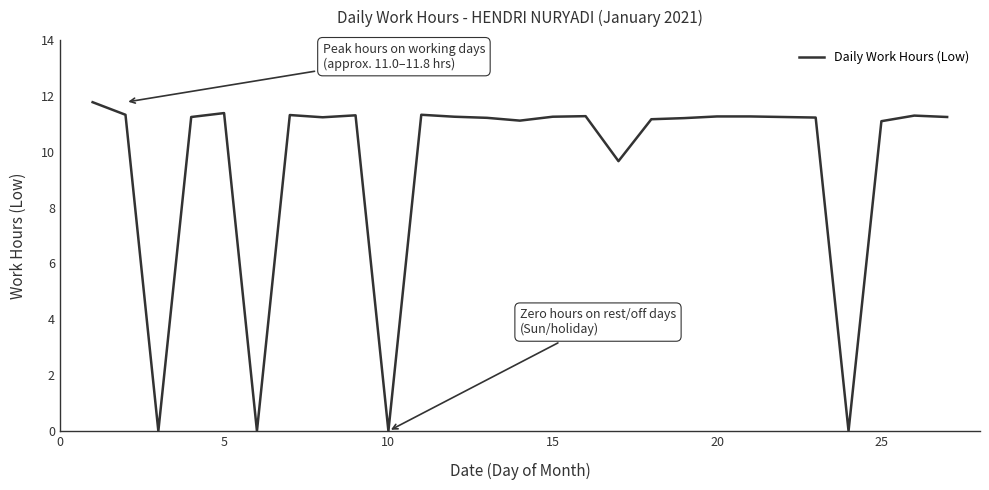

What is the greatest value displayed?

11.8